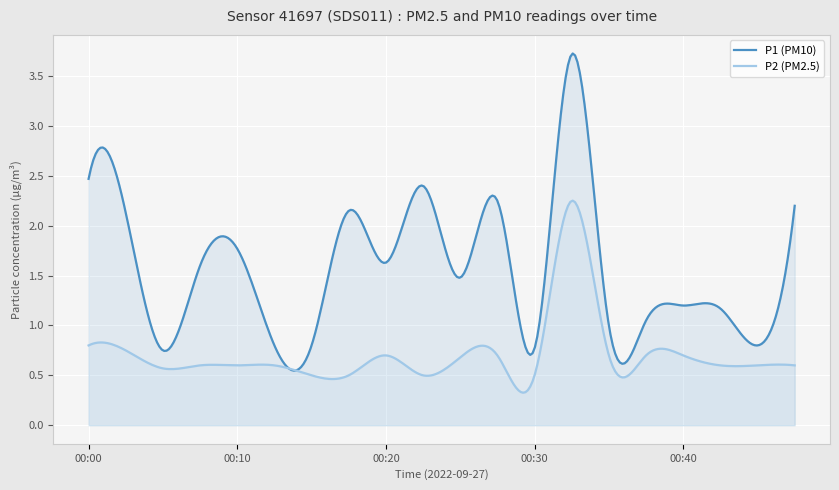

At which category is the sum across all series the highest?

00:33